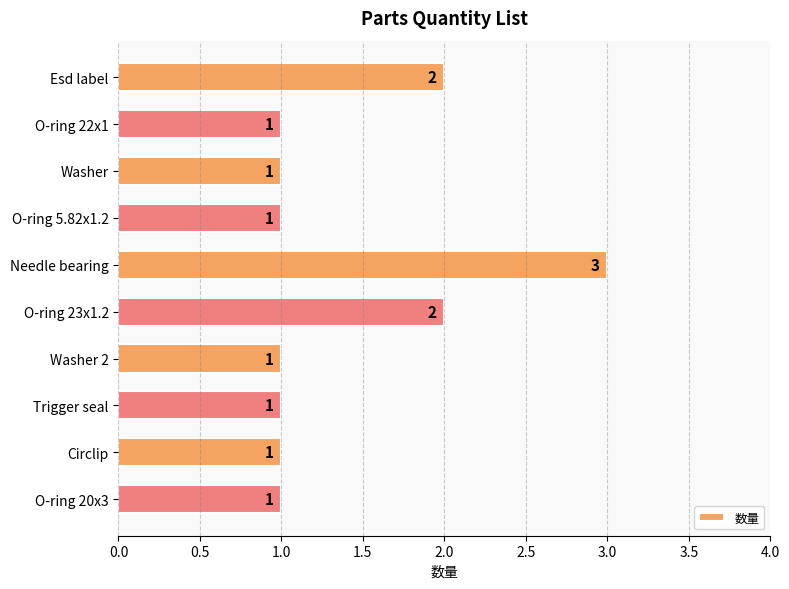

Which category has the highest value across all series?

Needle bearing